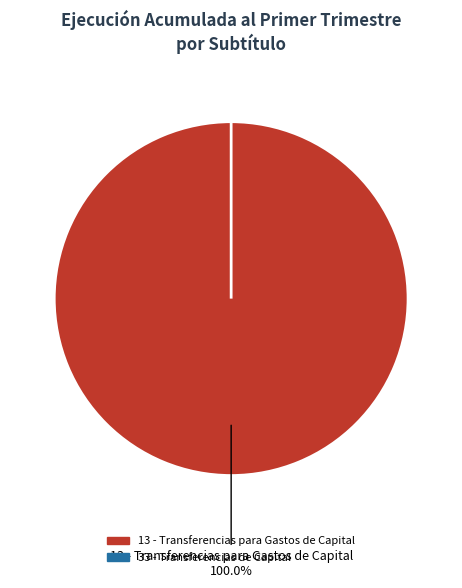

What percentage is NOT represented by 33 - Transferencias de Capital?

100.0%